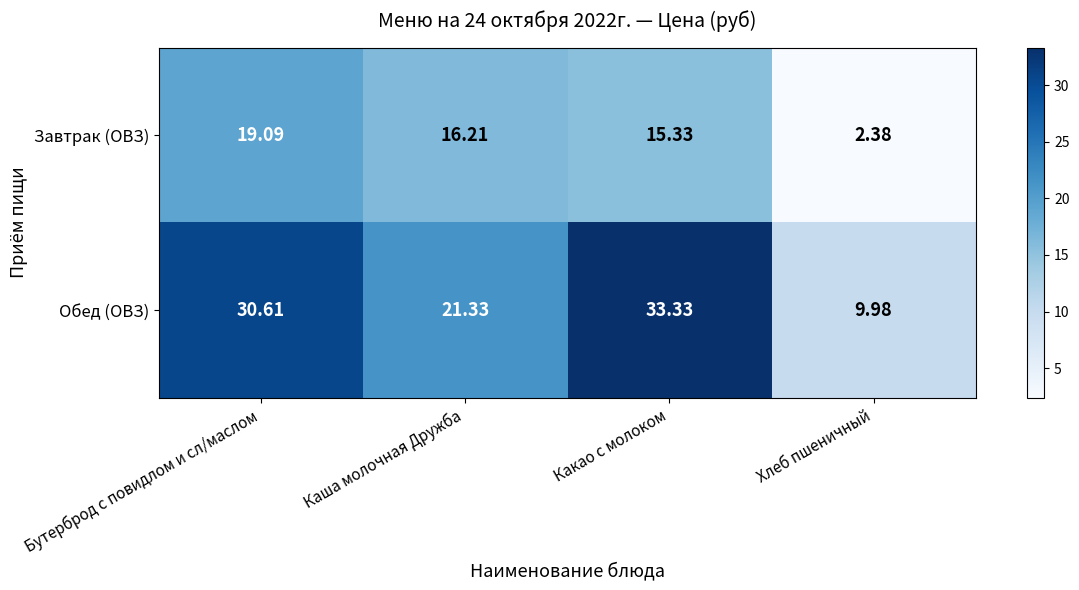

Count the number of data series in this chart.

2